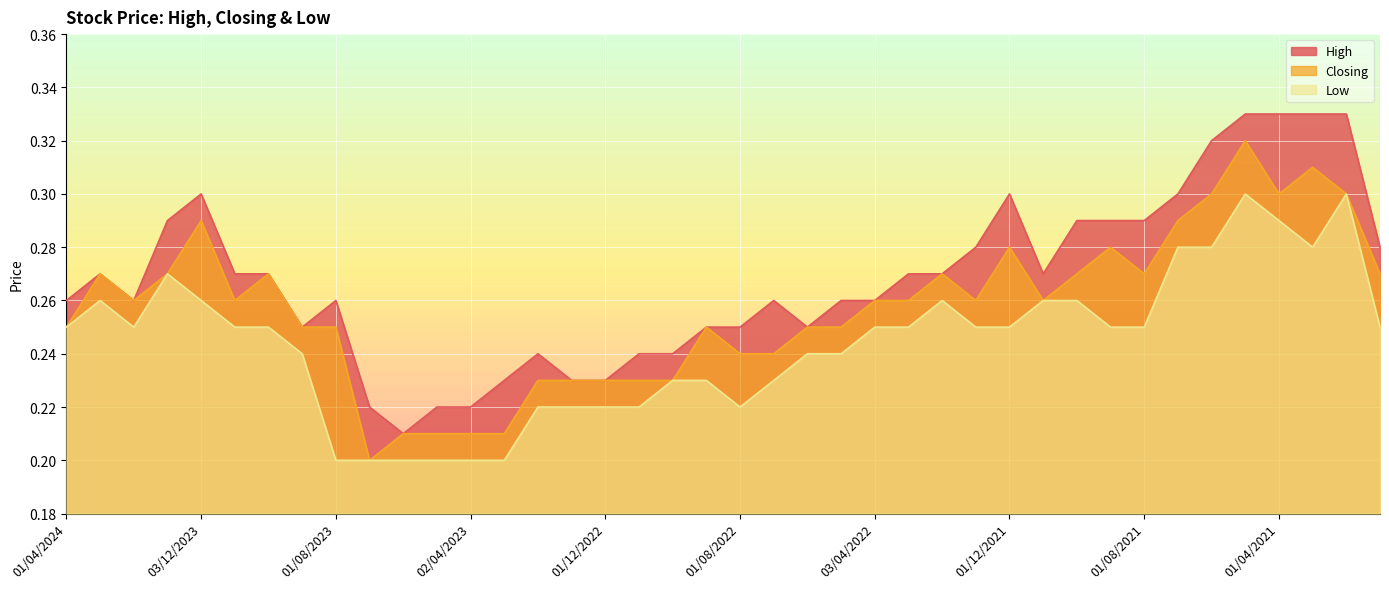

True or false: Low has more than 1 interior local peaks.

True